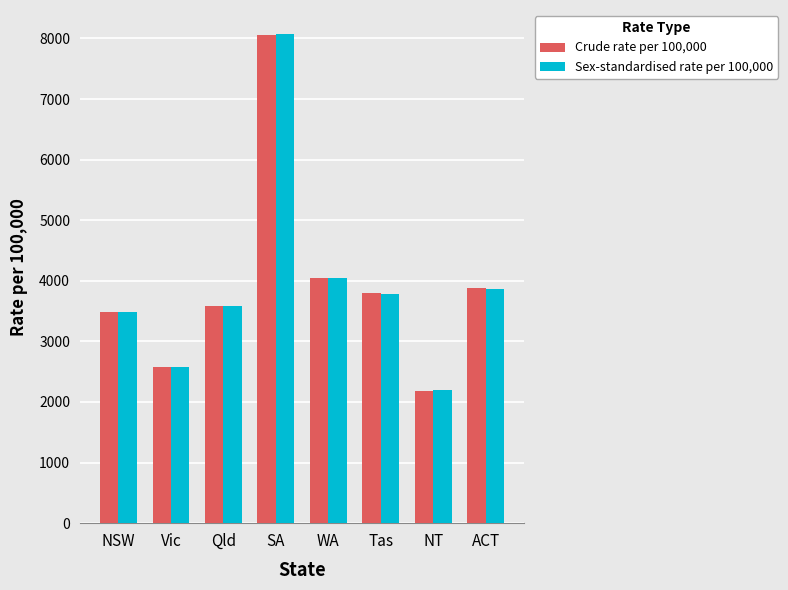

Where does the Crude rate per 100,000 series first go above 3792?

SA